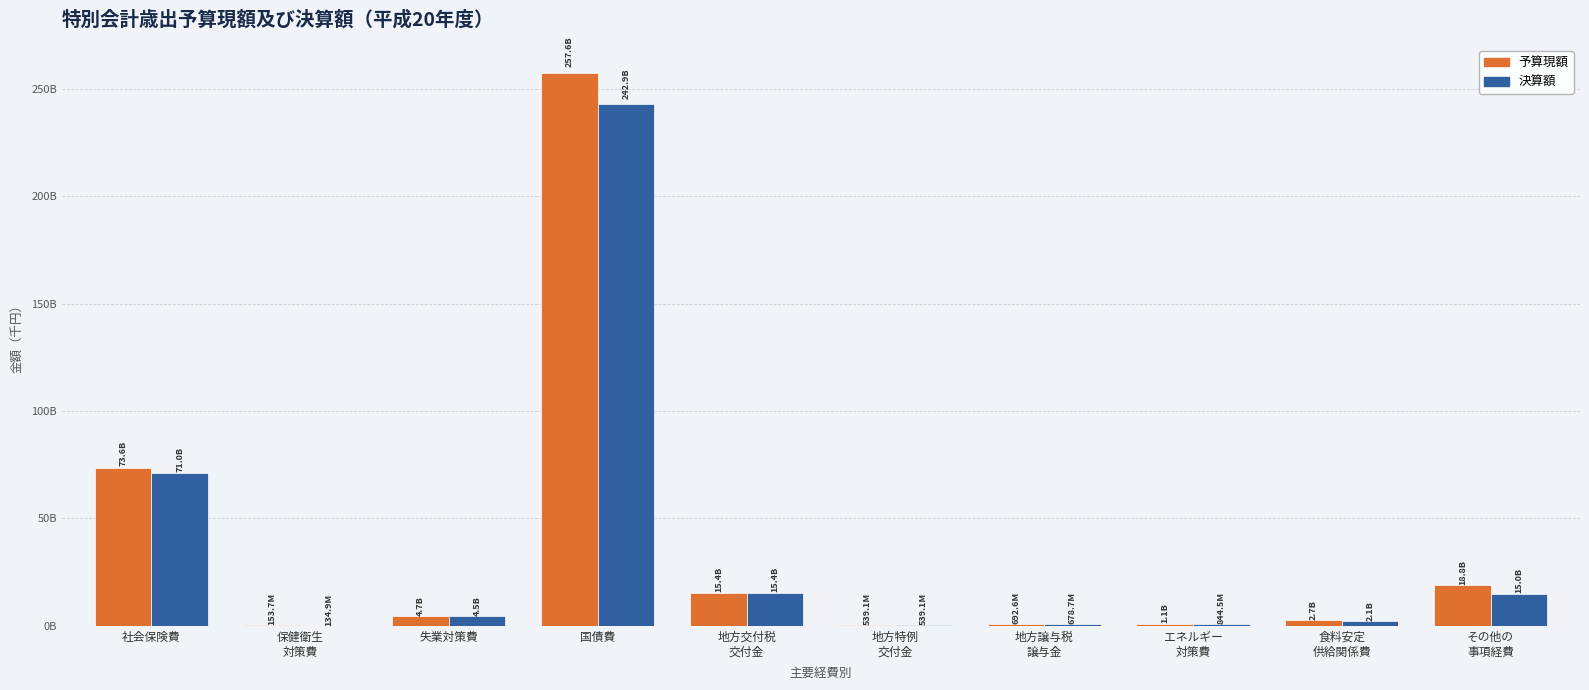

Are the bars grouped side by side (vs. stacked)?

Yes